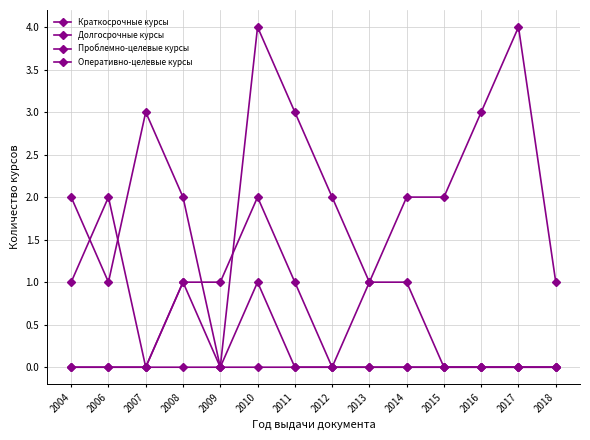

Does the chart display data point markers on the line(s)?

Yes